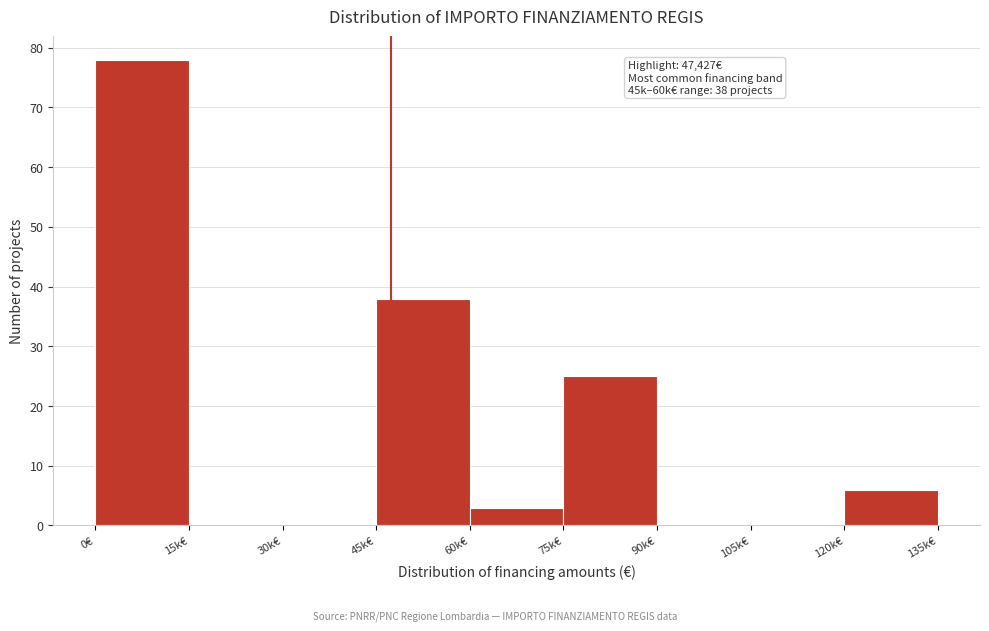

Reading left to right, list all the values displayed in this chart.

0€=78	15k€=0	30k€=0	45k€=38	60k€=3	75k€=25	90k€=0	105k€=0	120k€=6